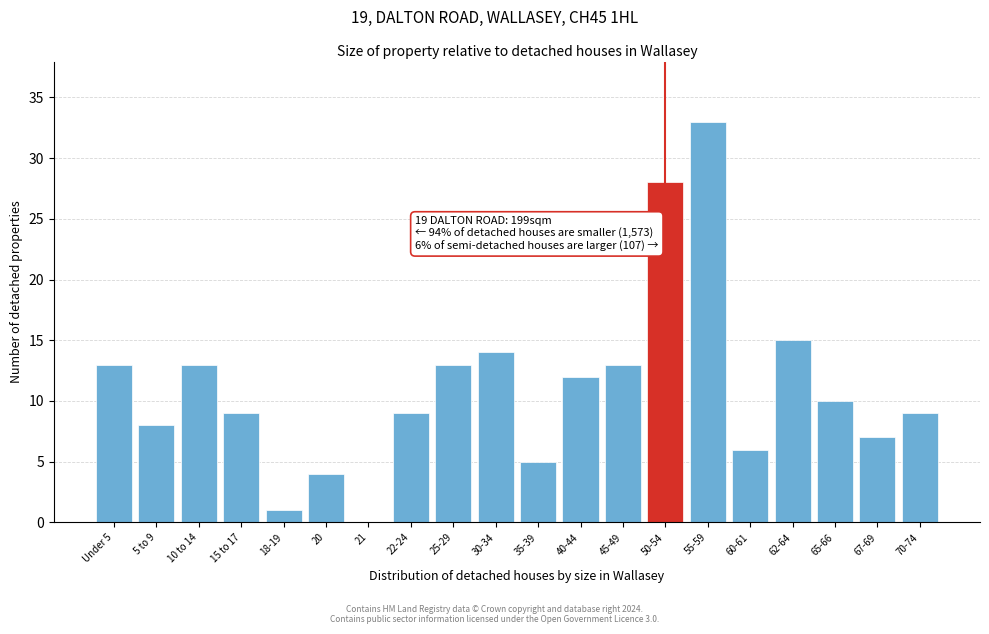

Reading right to left, what are all the values shown in this chart?

70-74=9	67-69=7	65-66=10	62-64=15	60-61=6	55-59=33	50-54=28	45-49=13	40-44=12	35-39=5	30-34=14	25-29=13	22-24=9	21=0	20=4	18-19=1	15 to 17=9	10 to 14=13	5 to 9=8	Under 5=13